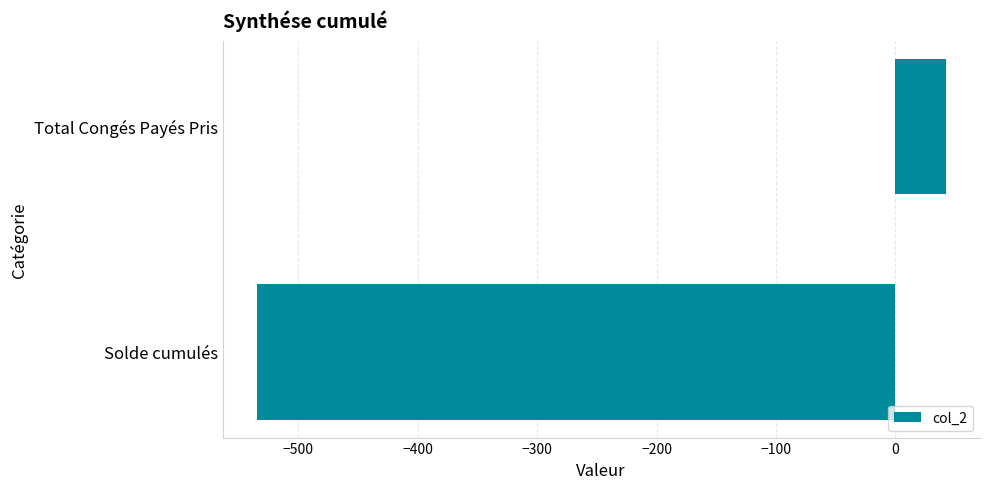

What is the average value?

-246.3